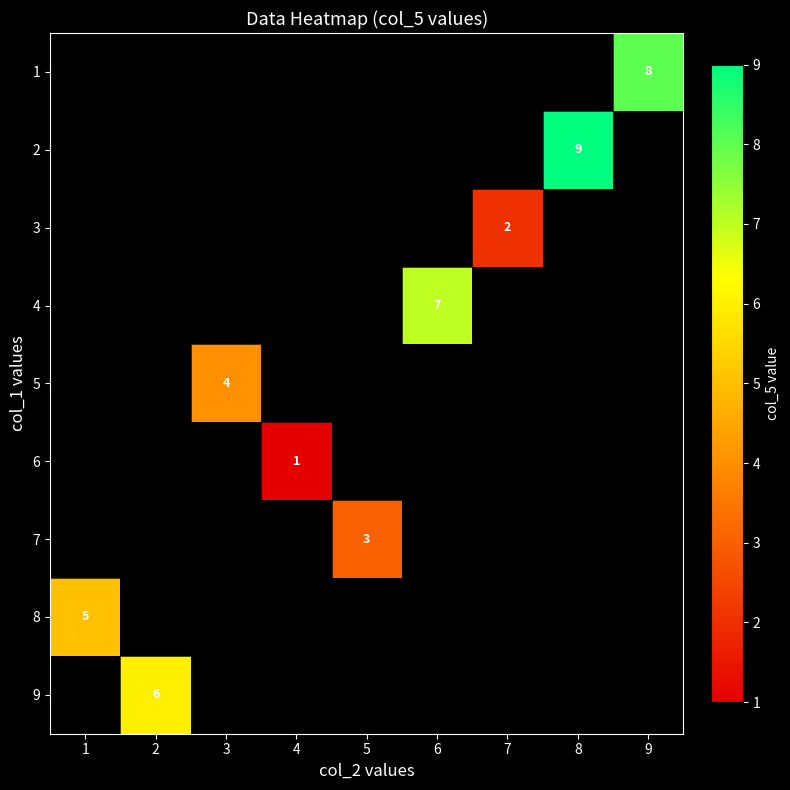

Between 3 and 4, which is larger?

4